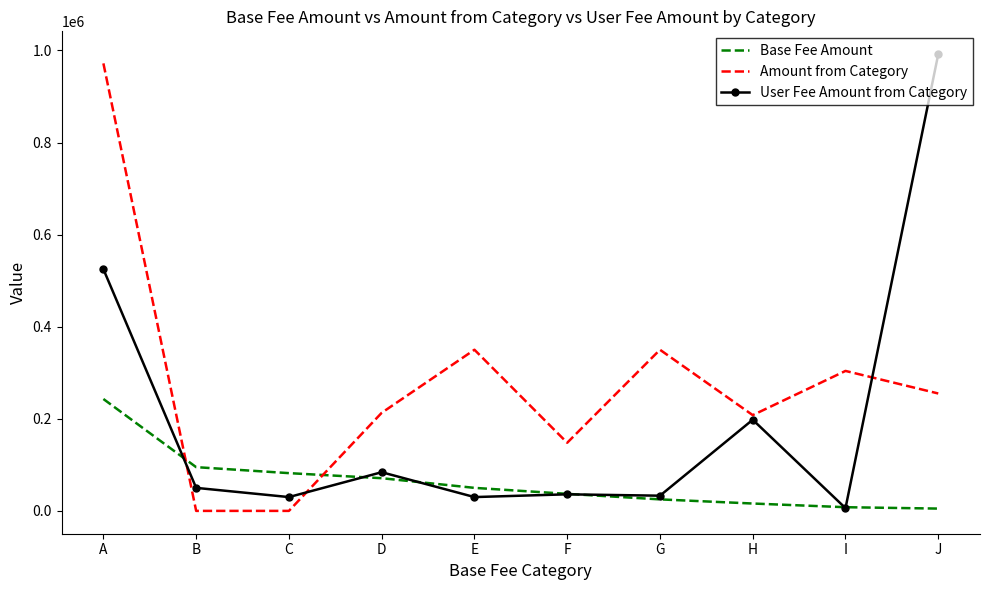

At which category does the chart reach its peak across all series?

J